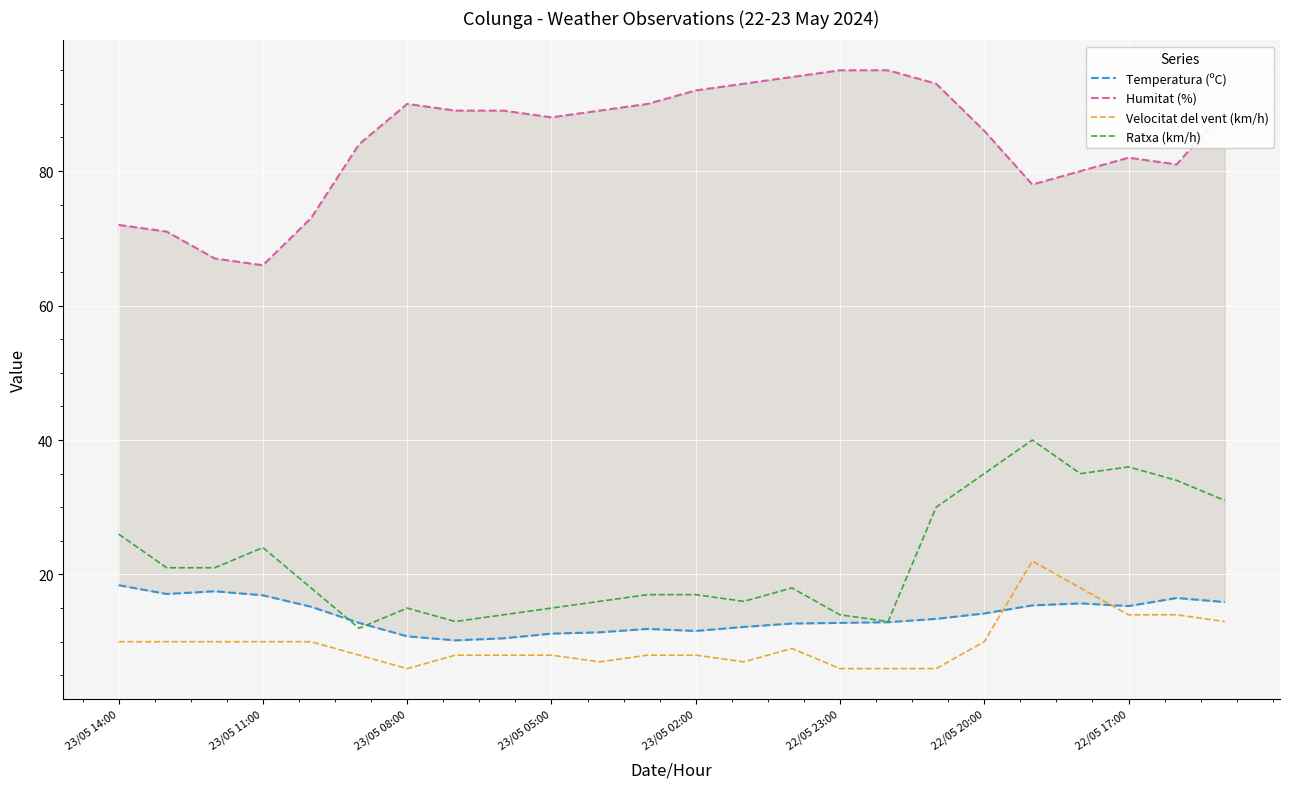

True or false: Humitat (%) and Ratxa (km/h) intersect in this chart.

False